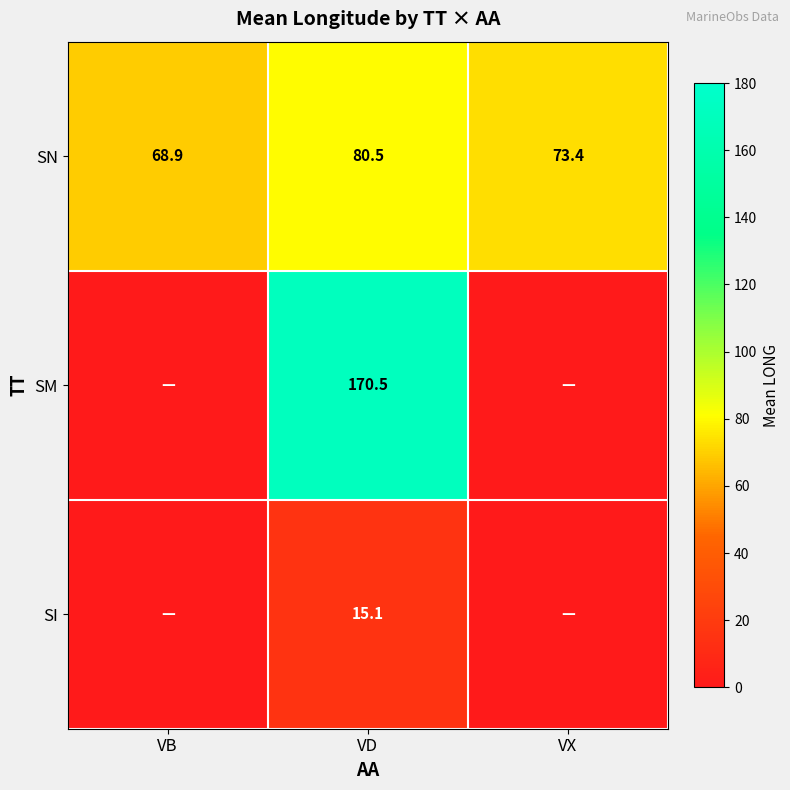

At which label does SN reach its minimum?

VB